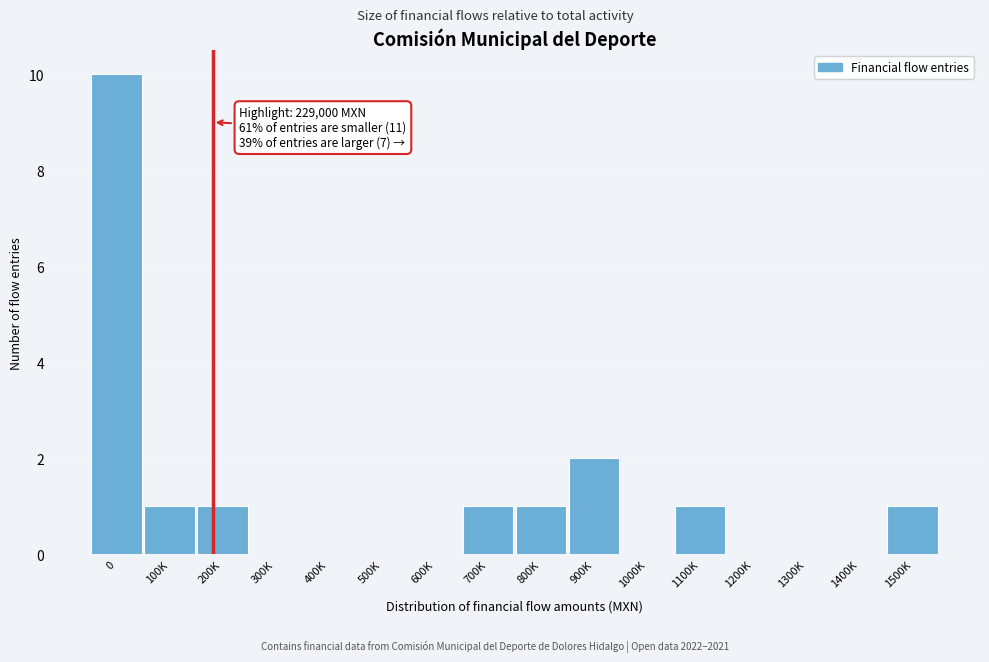

Reading right to left, list all the values displayed in this chart.

1500K=1	1400K=0	1300K=0	1200K=0	1100K=1	1000K=0	900K=2	800K=1	700K=1	600K=0	500K=0	400K=0	300K=0	200K=1	100K=1	0=10